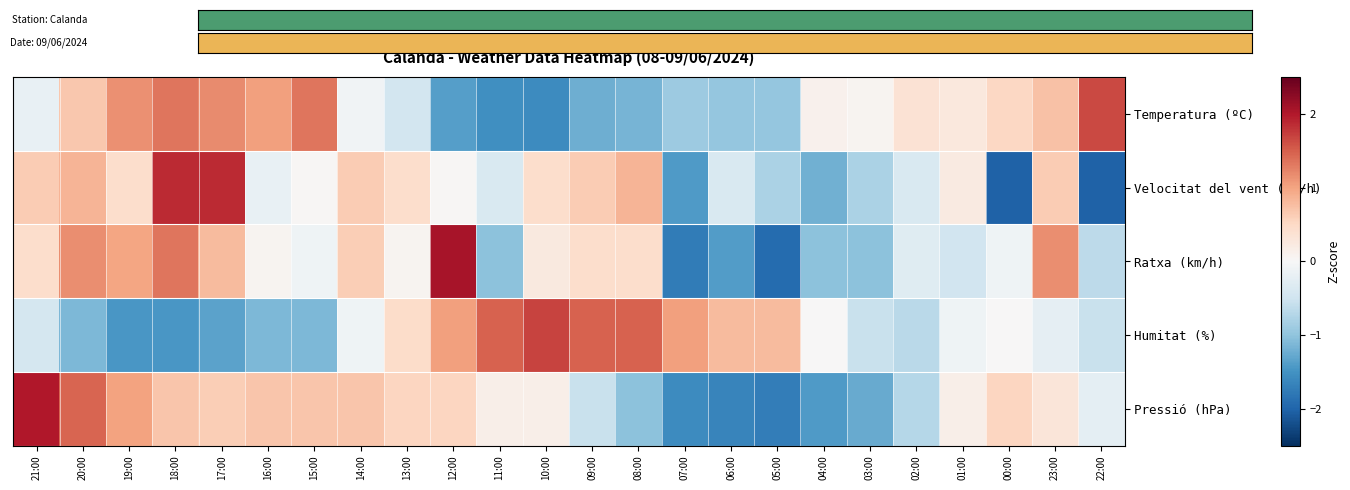

Rank the series by their maximum value, from lowest to highest.

Temperatura (ºC), Humitat (%), Velocitat del vent (km/h), Pressió (hPa), Ratxa (km/h)